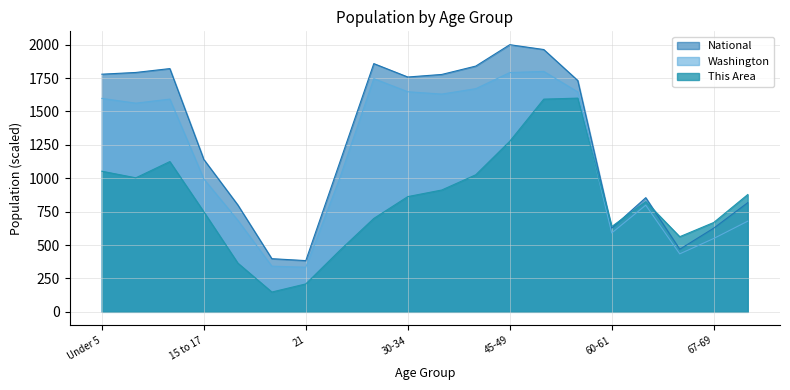

Is the value of This Area at 25-29 greater than the value of National at 65-66?

Yes